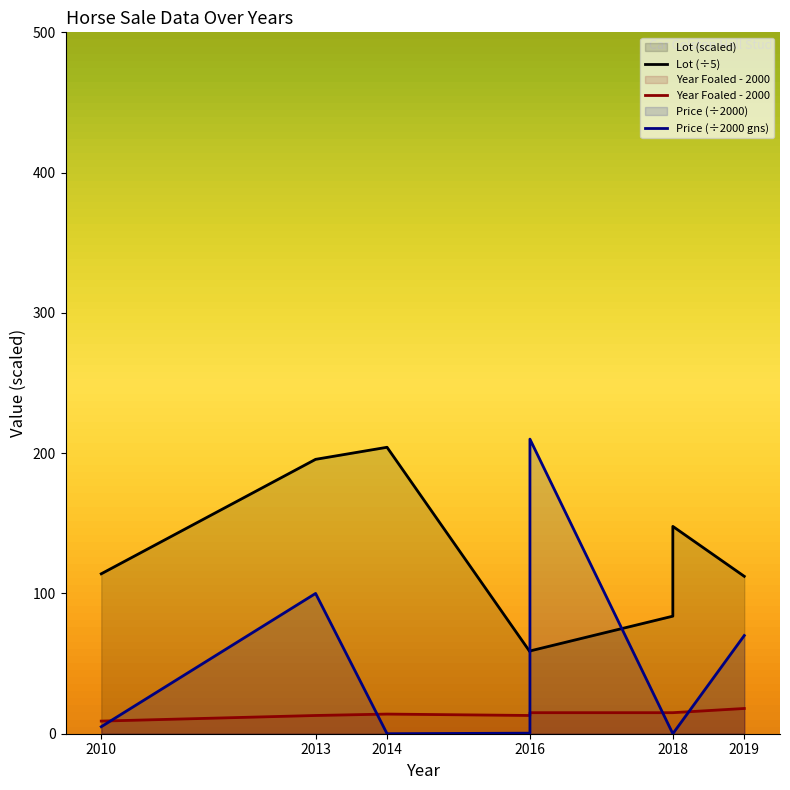

Where does the Price (÷2000 gns) series first go above 5?

2013